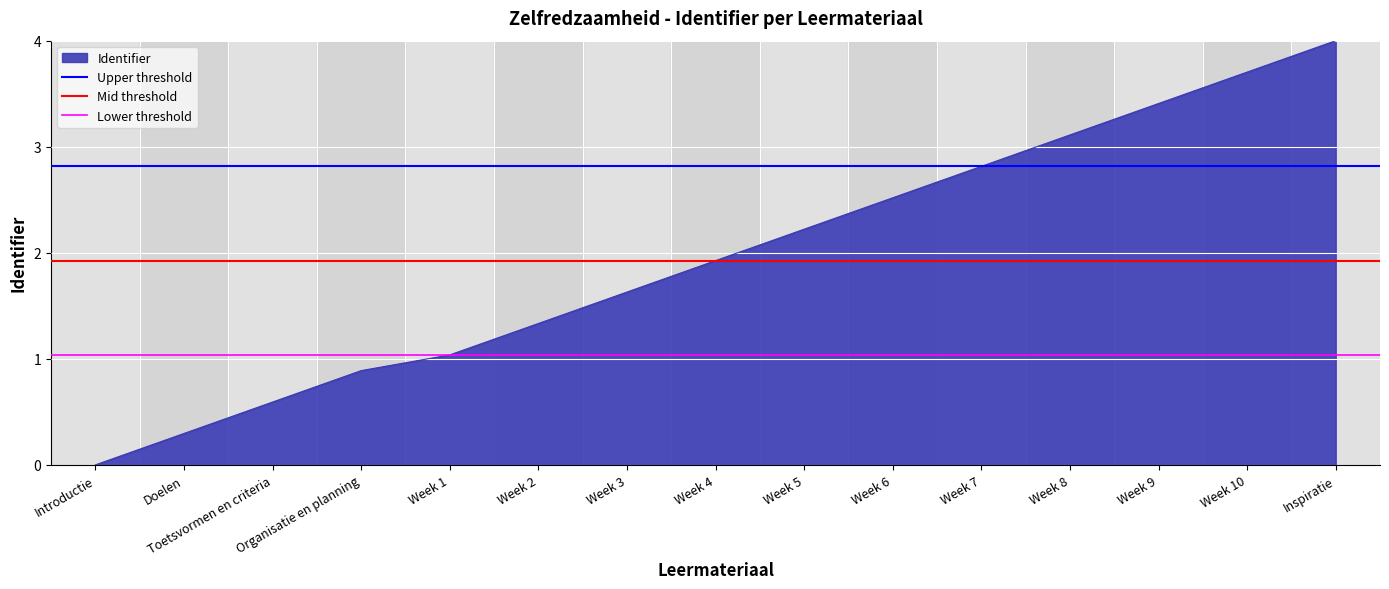

Where is Upper threshold nearest to the value 2?

Introductie